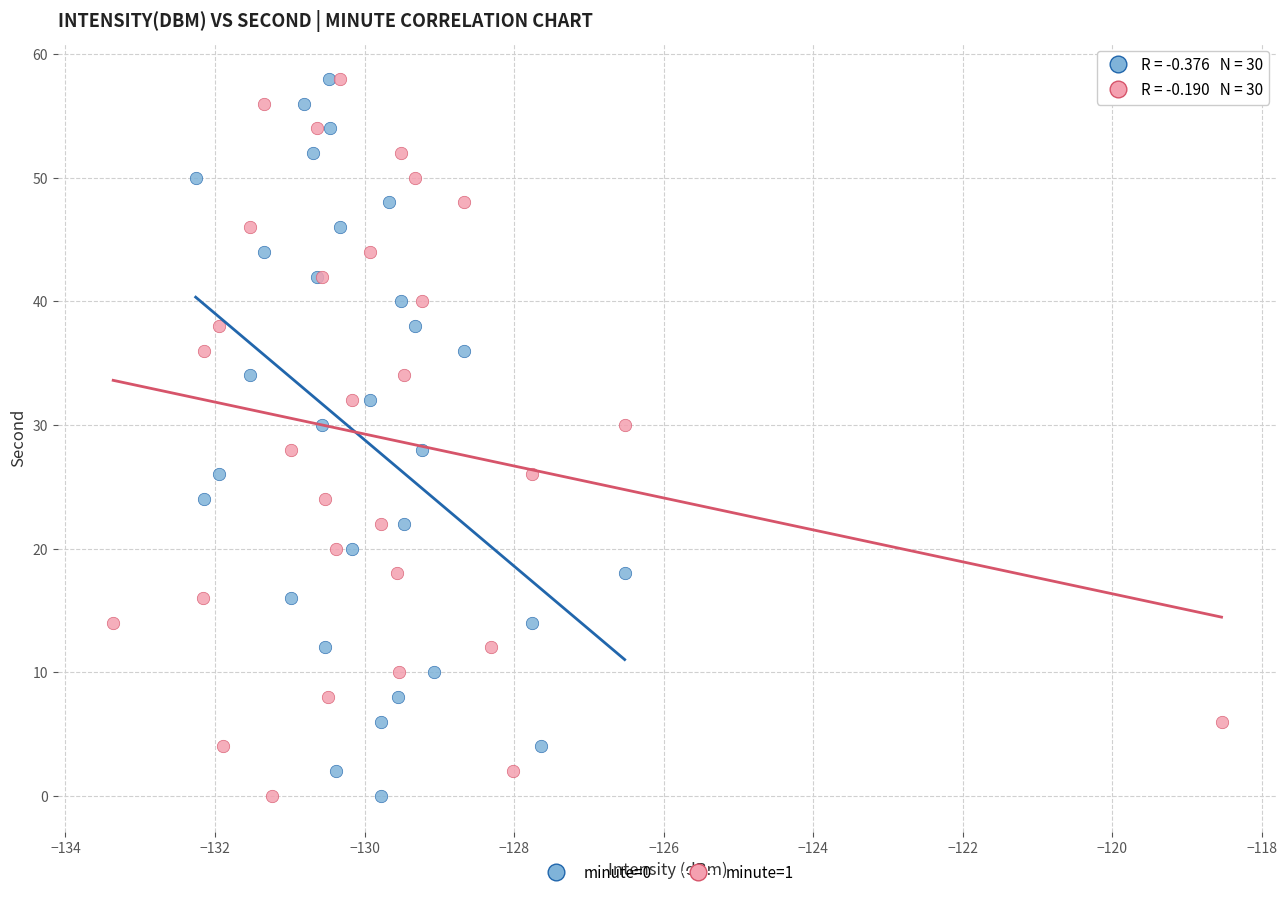

What are all the series names shown in the legend?

minute=0, minute=1